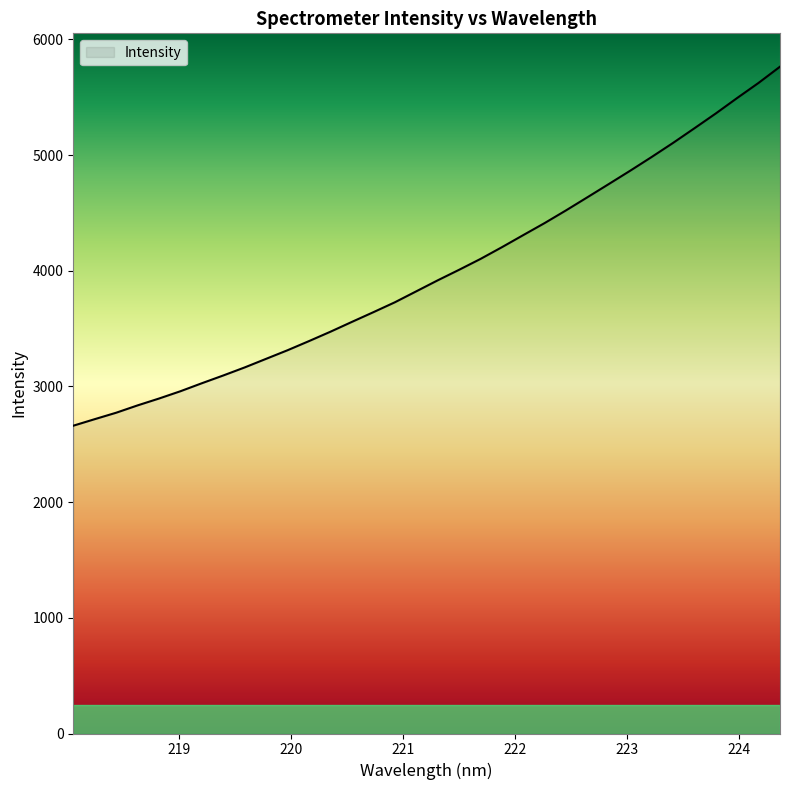

Does the chart display data point markers on the line(s)?

No